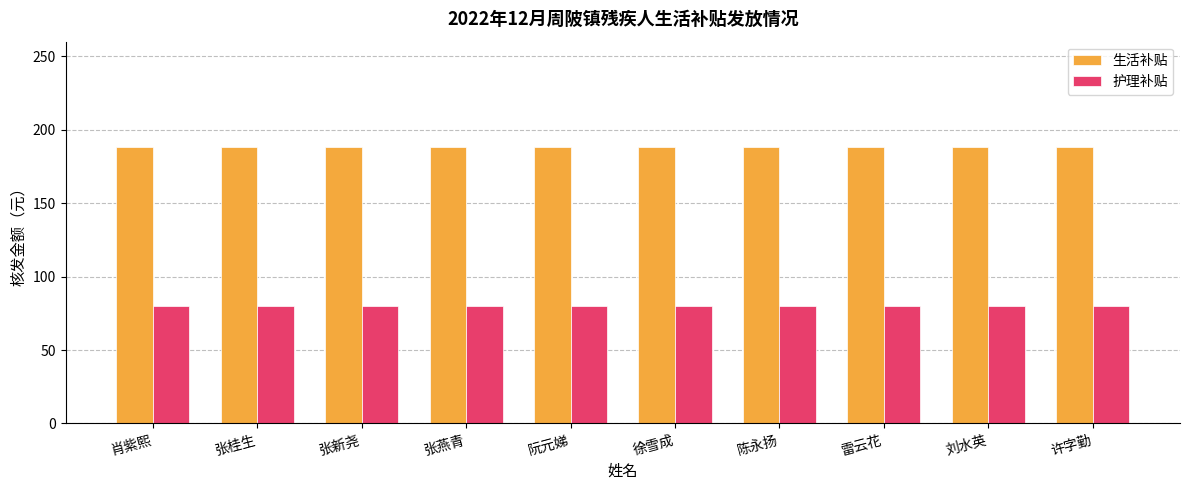

What are all the series names shown in the legend?

生活补贴, 护理补贴